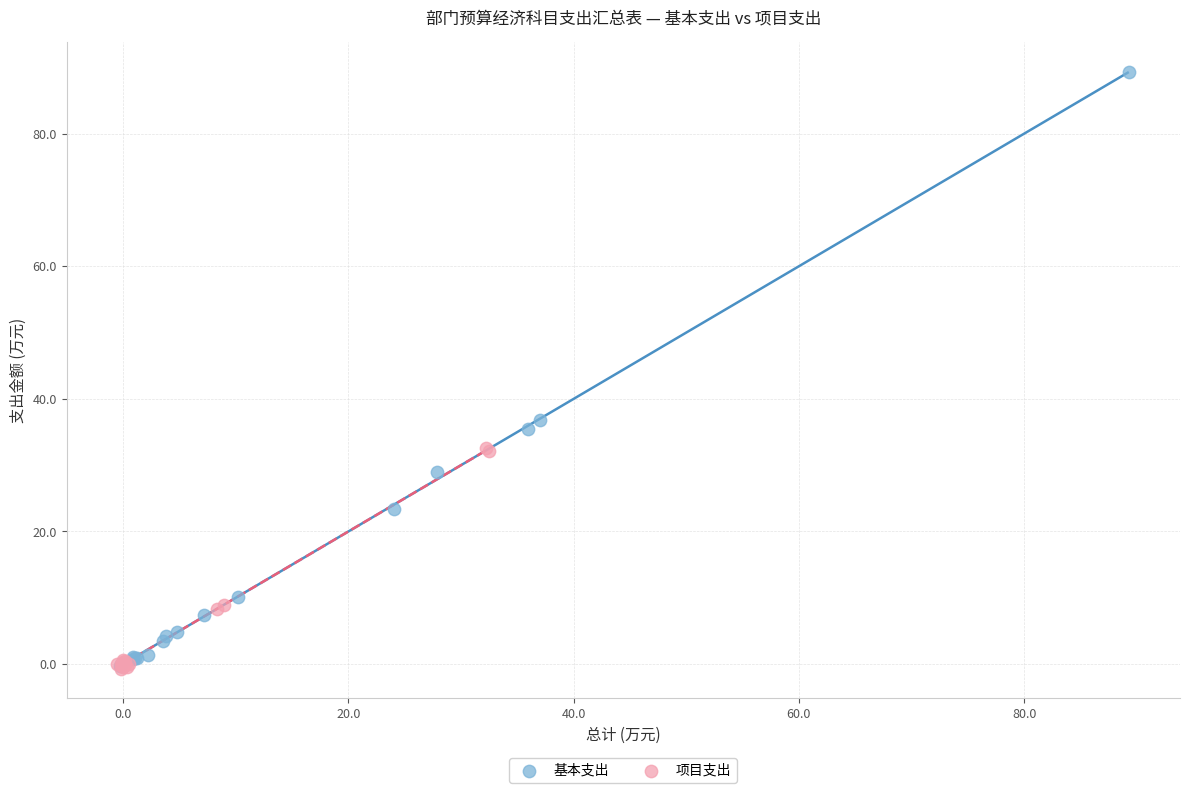

Which series reaches the maximum Y coordinate?

基本支出